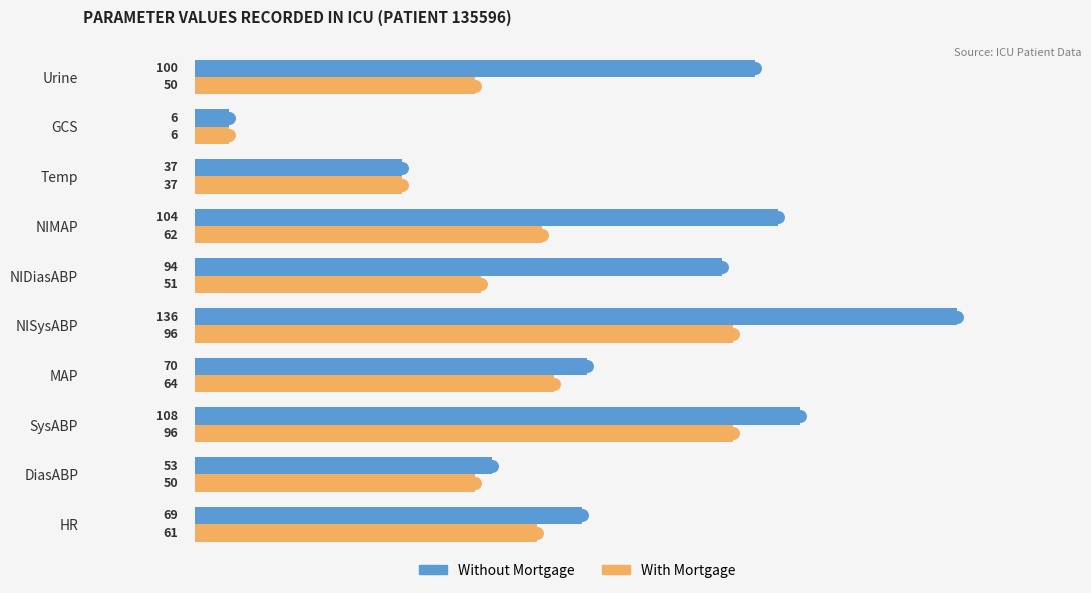

At how many categories does at least one series exceed 76?

5